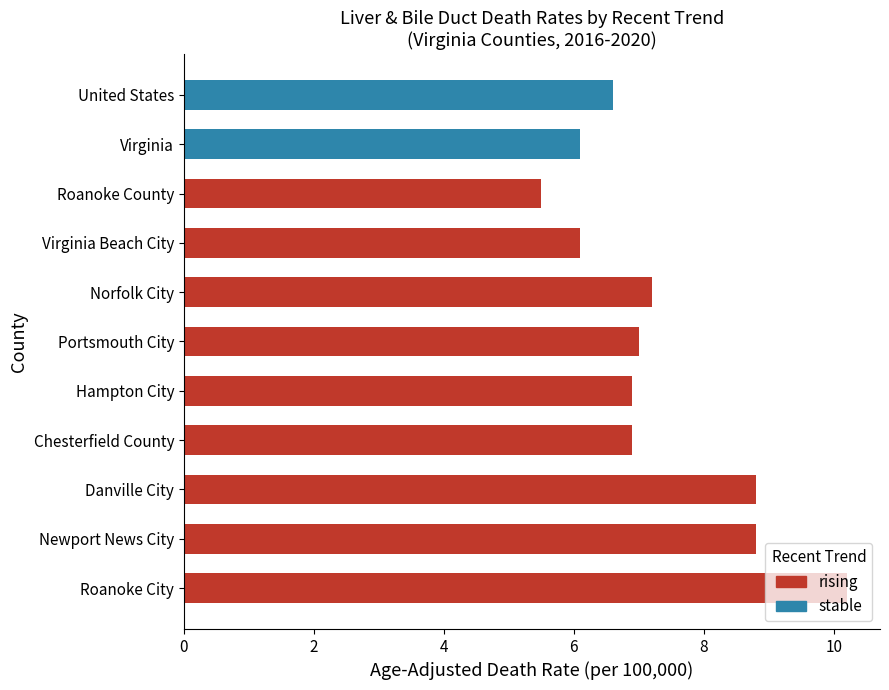

At which category does the chart reach its peak across all series?

Roanoke City